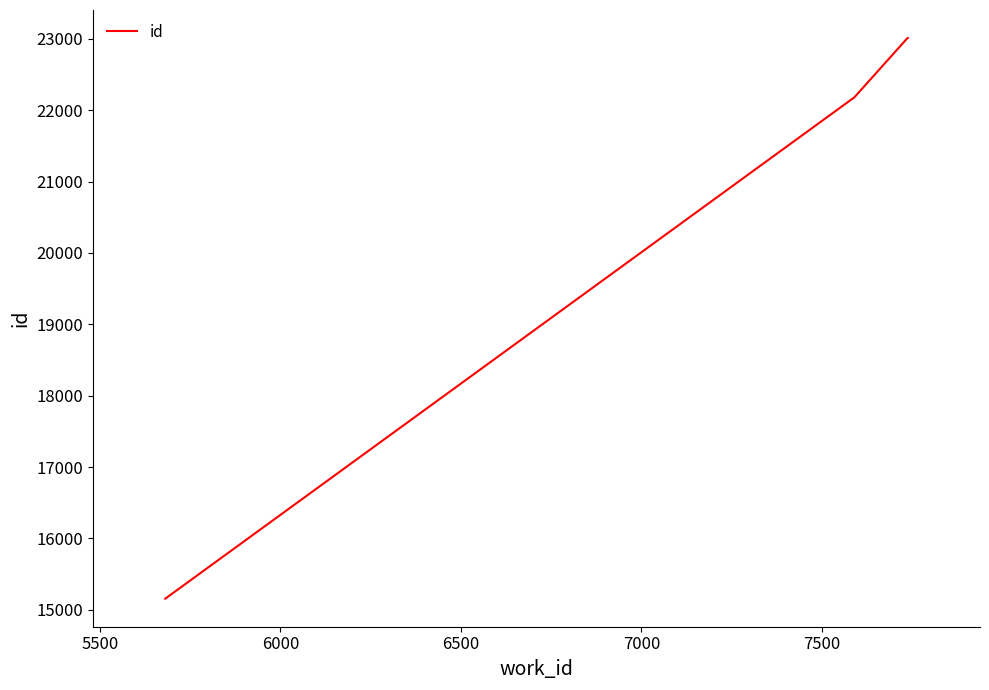

What is the greatest value displayed?

23012